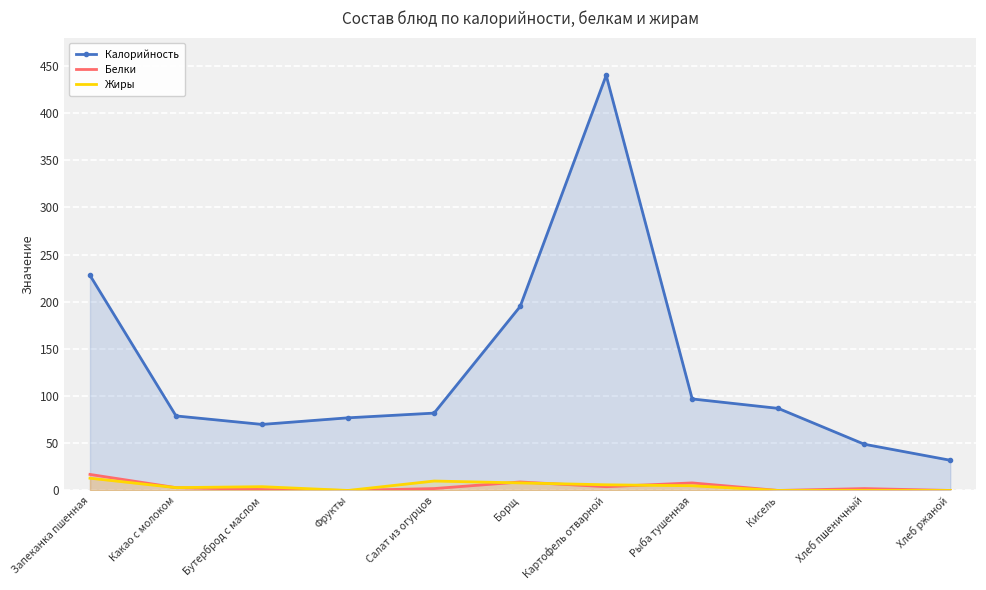

Which series has the largest total across all categories?

Калорийность